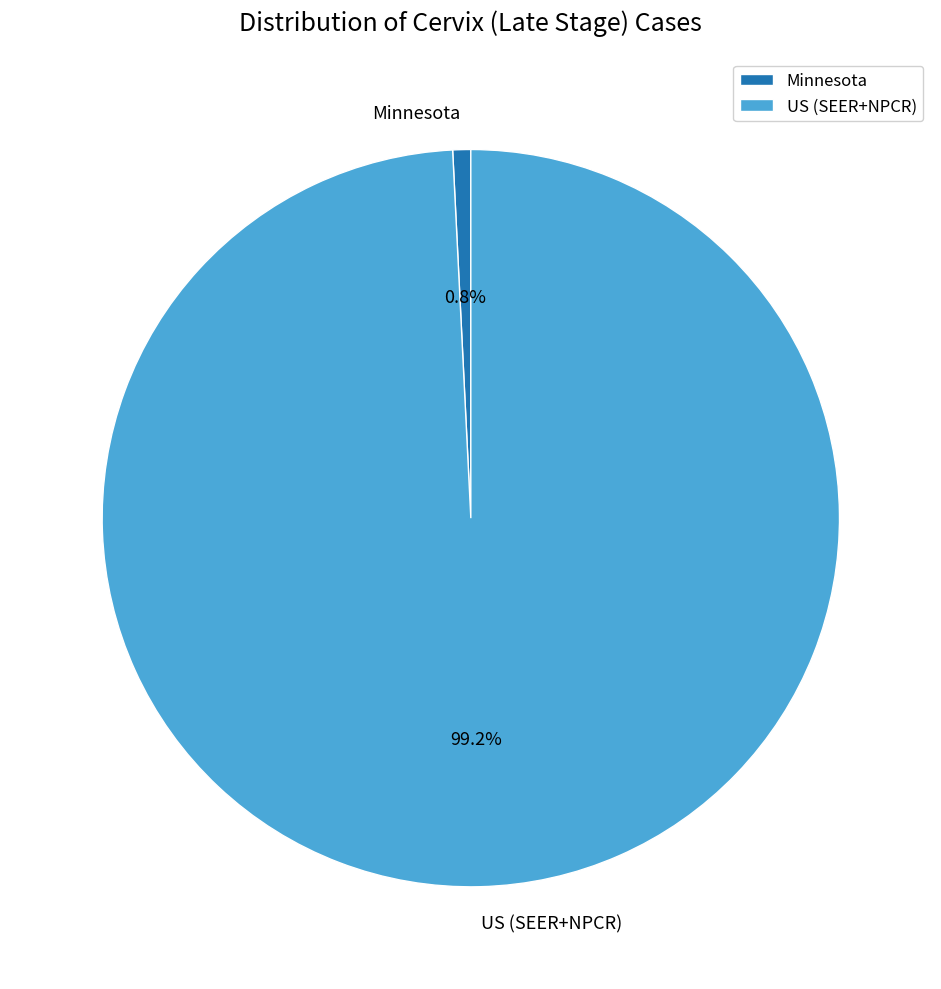

To the nearest percent, what is the difference between the Minnesota and US (SEER+NPCR) slice percentages?

98%